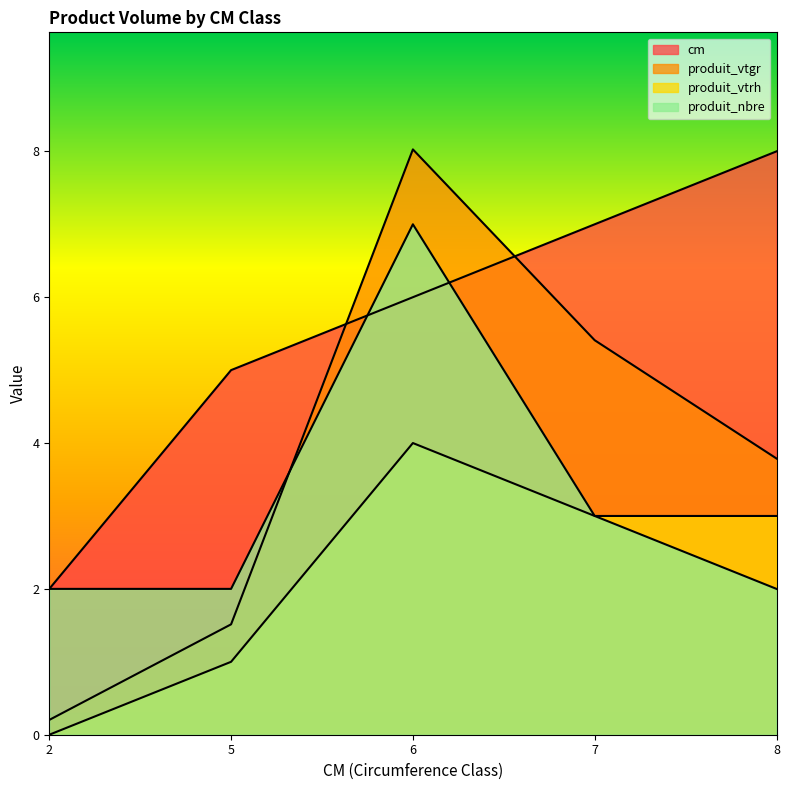

What is the difference between the produit_vtrh values at 5 and 7?

2.0